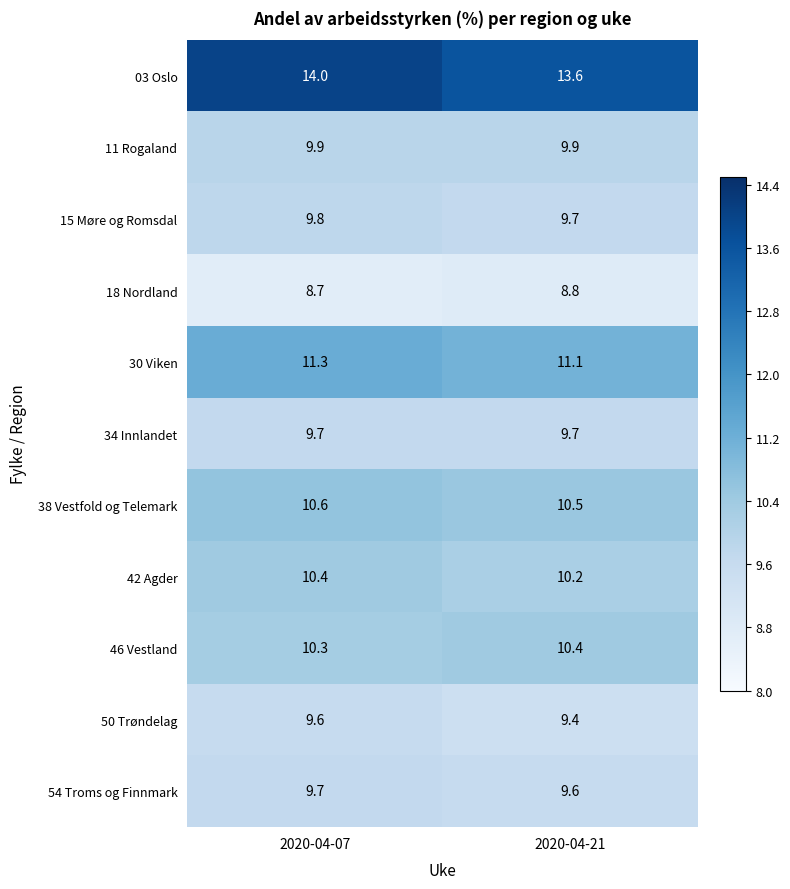

What is the maximum value shown in the chart?

14.0